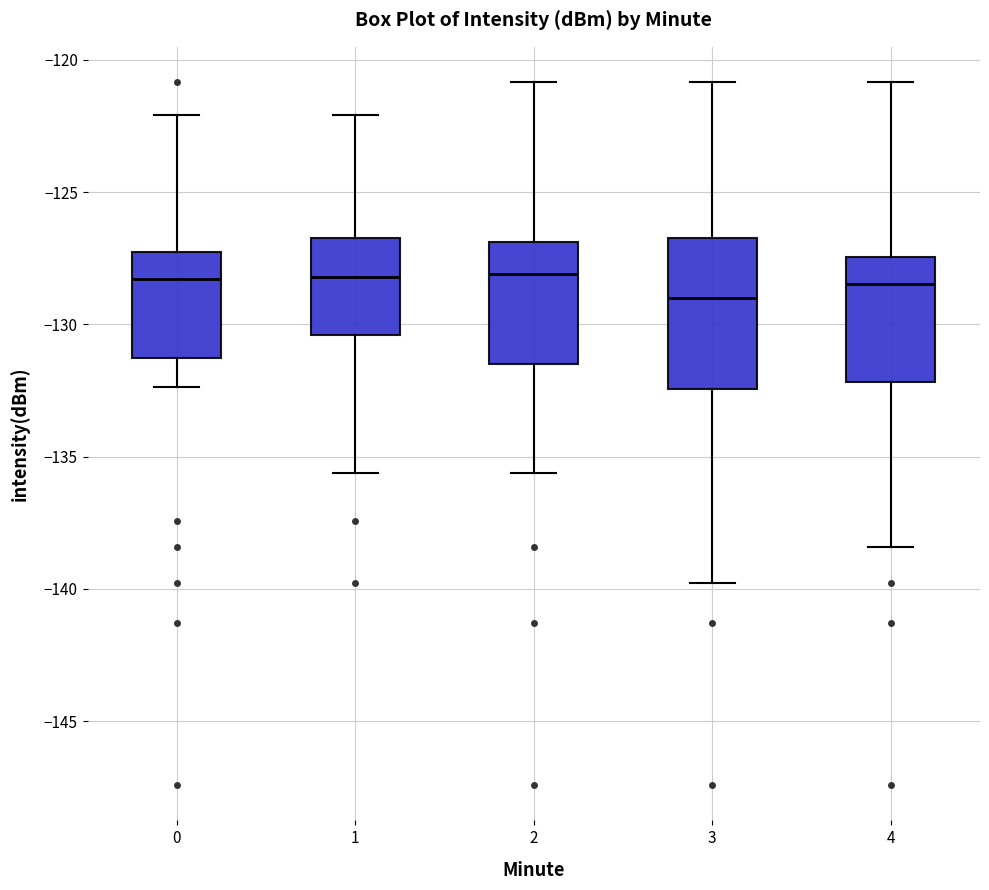

Reading left to right, transcribe this box plot: for each box, give where its median line is, the range the box spans, and where its two whiskers end, as read against the y-axis. The values are not printed on the chart, so give them approximately, as read against the axis.

0: median -128.5, box -131.5 to -127.0, whiskers -132.5 to -122.0
1: median -128.0, box -130.5 to -126.5, whiskers -135.5 to -122.0
2: median -128.0, box -131.5 to -127.0, whiskers -135.5 to -121.0
3: median -129.0, box -132.5 to -126.5, whiskers -140.0 to -121.0
4: median -128.5, box -132.0 to -127.5, whiskers -138.5 to -121.0